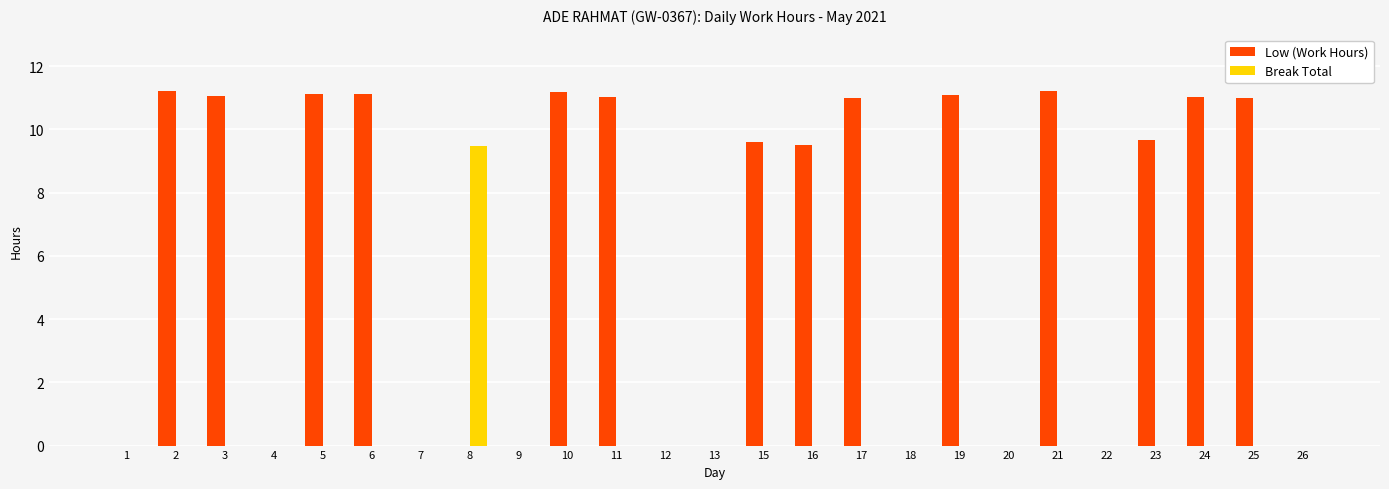

Between 23 and 26, which series saw the biggest shift?

Low (Work Hours)